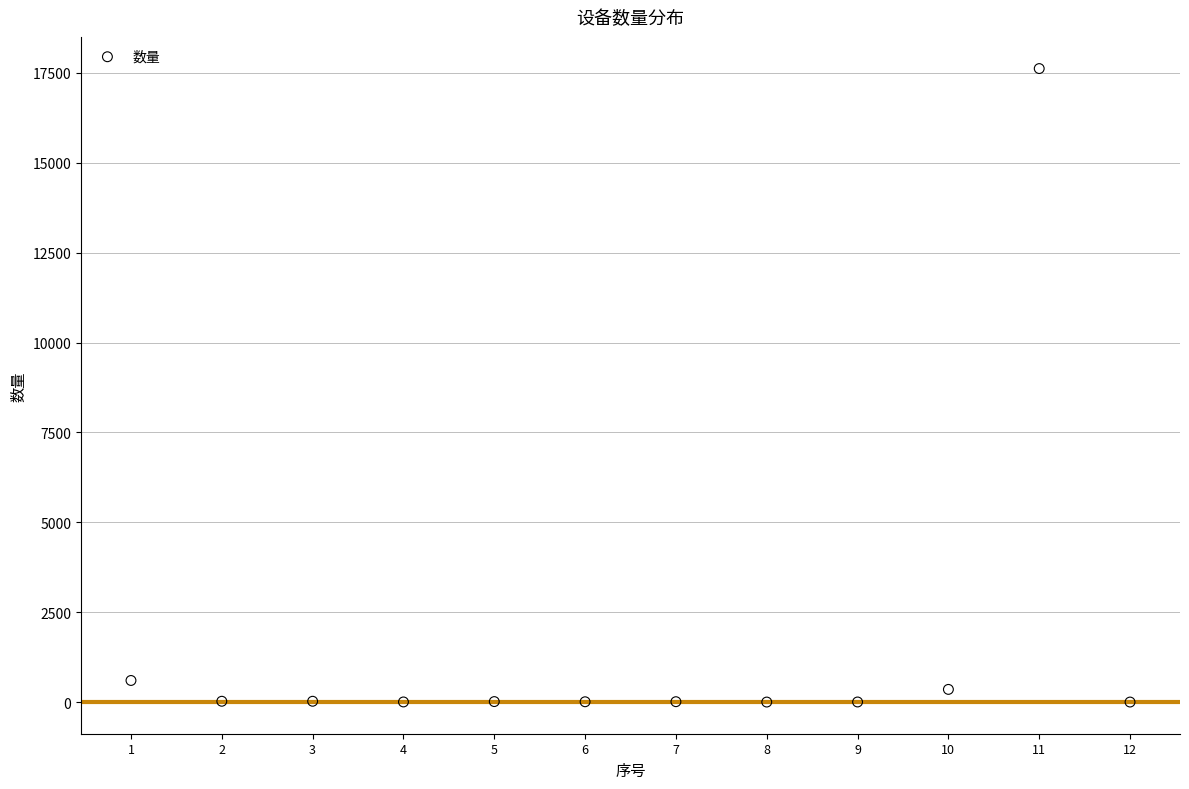

What Y value in the scatter plot is closest to 8810?

601